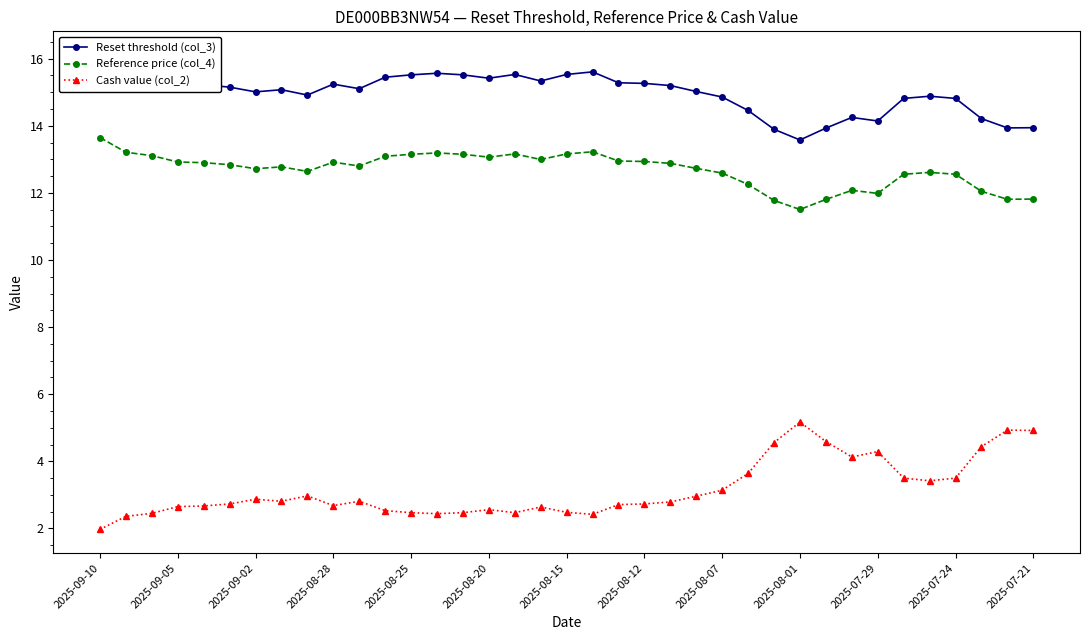

What is the value of the Reference price (col_4) point at the 1st from the left?

13.7